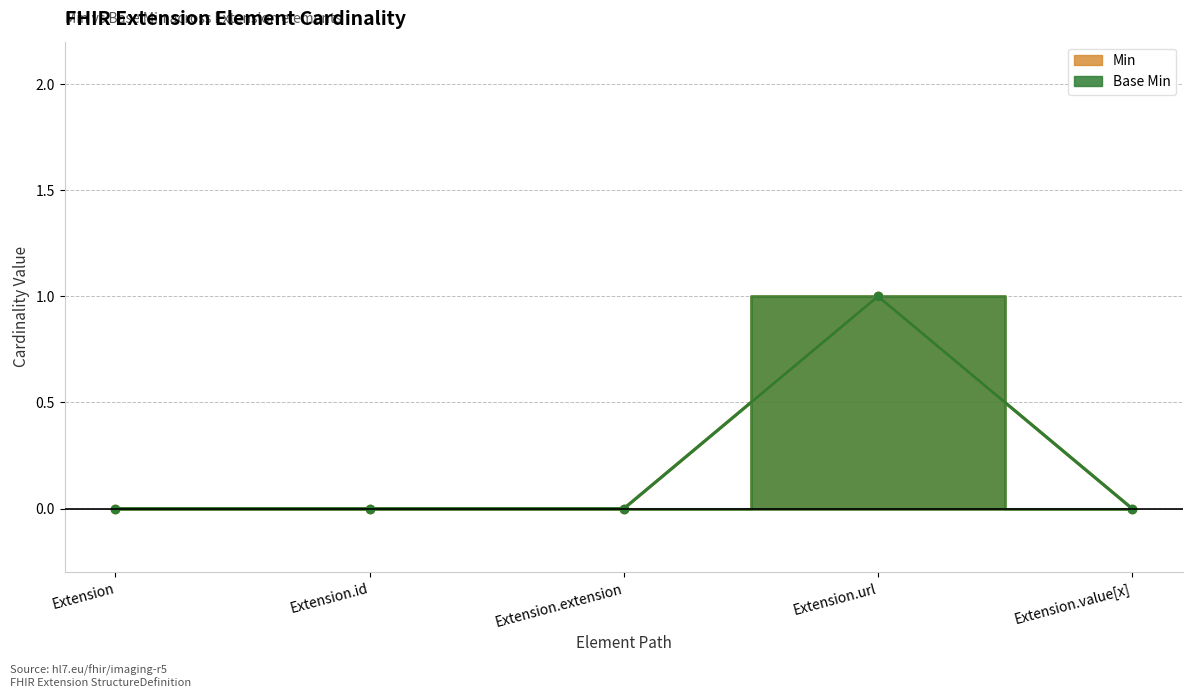

Which category has the lowest value in the Base Min series?

Extension